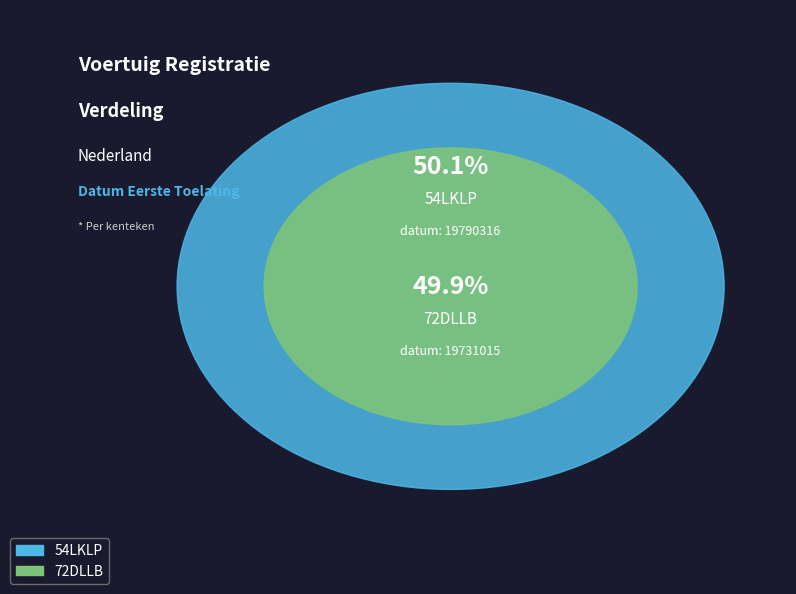

To the nearest percent, what percentage of the pie is 72DLLB?

50%